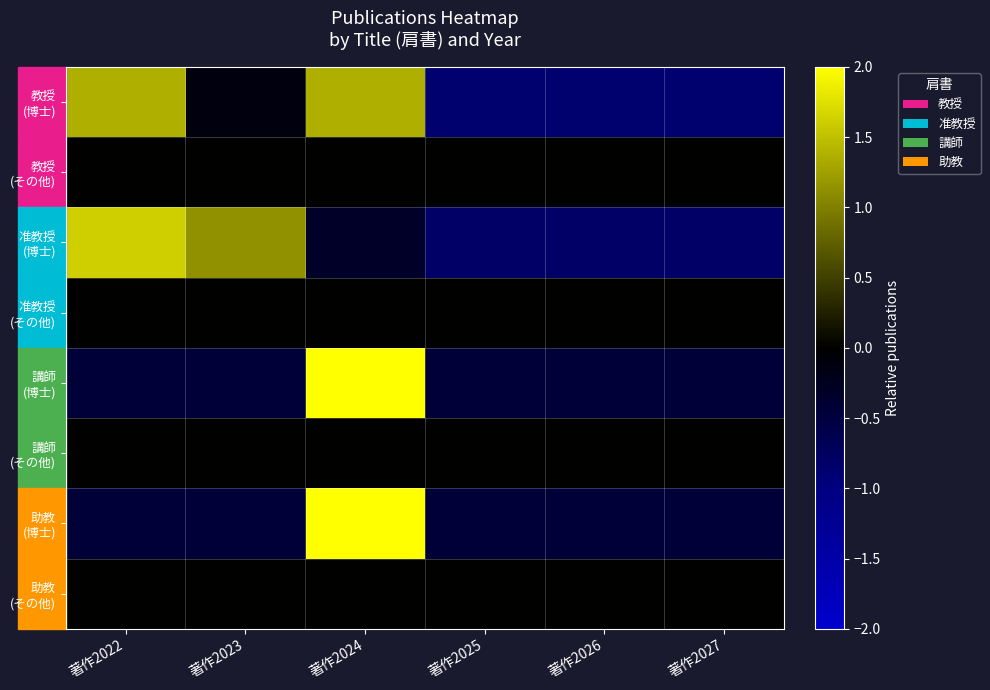

Rank the series by their maximum value, from lowest to highest.

教授 (その他), 准教授 (その他), 講師 (その他), 助教 (その他), 教授 (博士), 准教授 (博士), 講師 (博士), 助教 (博士)